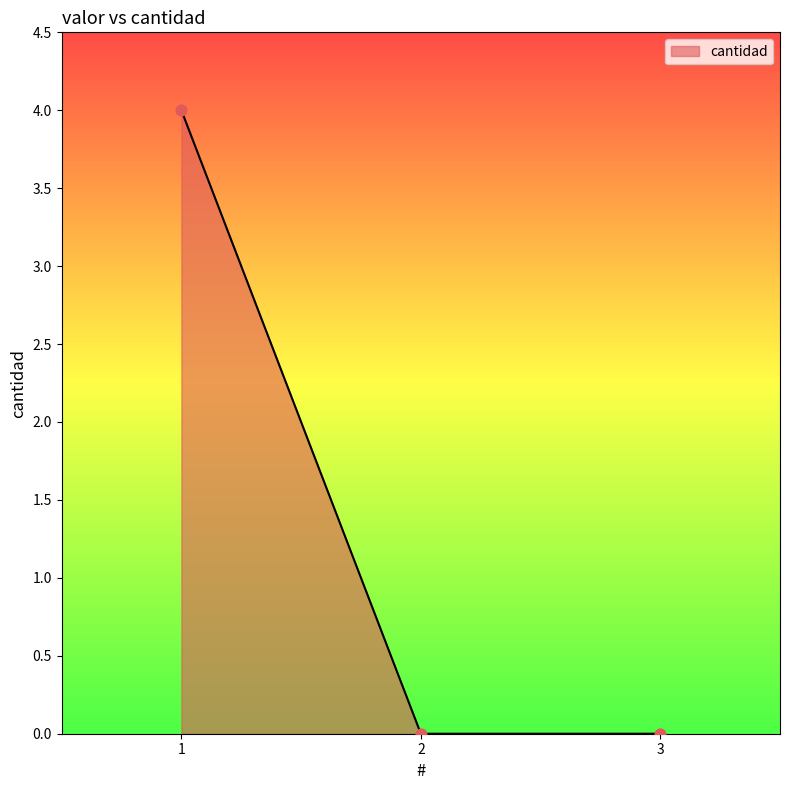

What is the change in value from 1 to 3?

-4